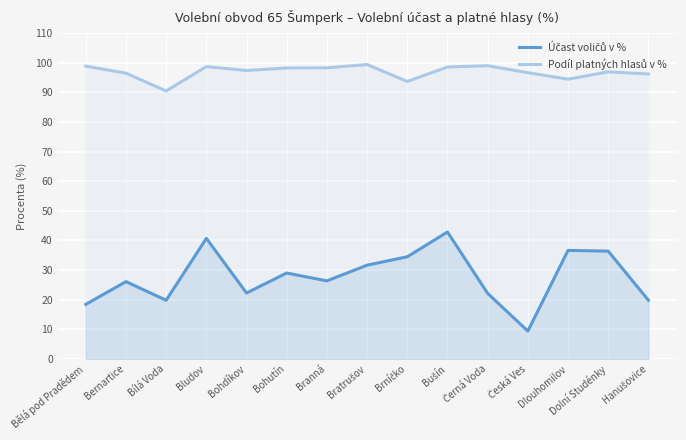

How many data points in Účast voličů v % are above 26?

9